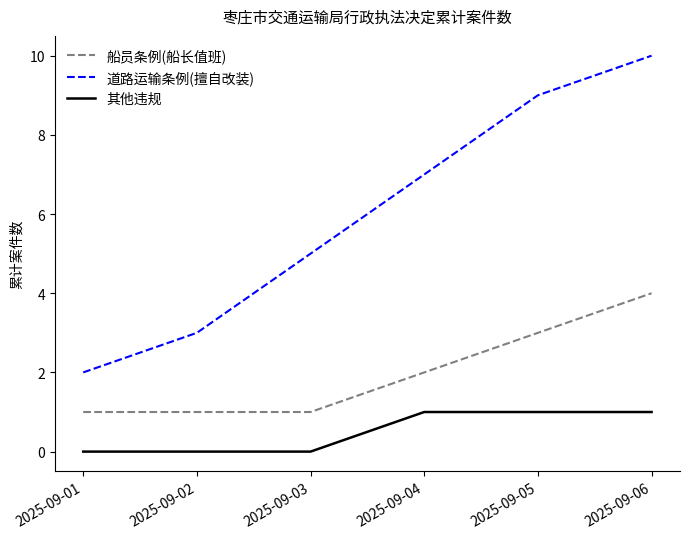

Reading left to right, list all the values displayed in this chart.

船员条例(船长值班): 1	1	1	2	3	4
道路运输条例(擅自改装): 2	3	5	7	9	10
其他违规: 0	0	0	1	1	1